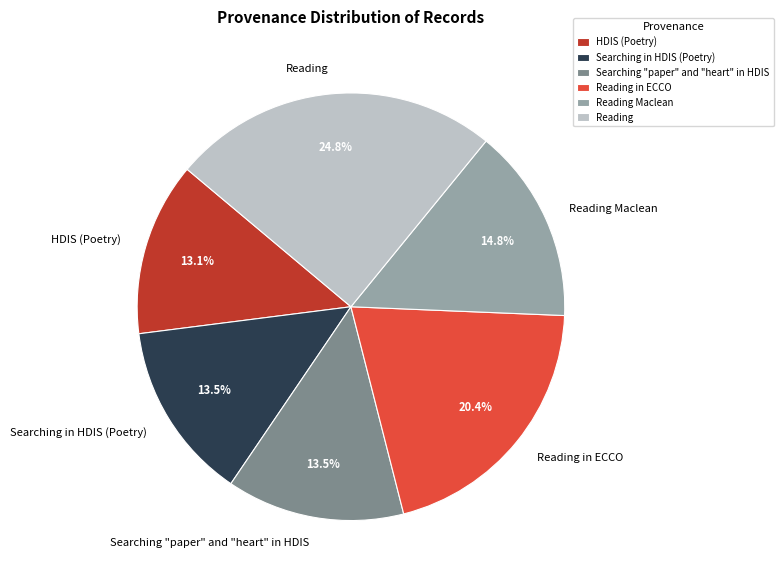

What percentage is NOT represented by Searching in HDIS (Poetry)?

86.5%